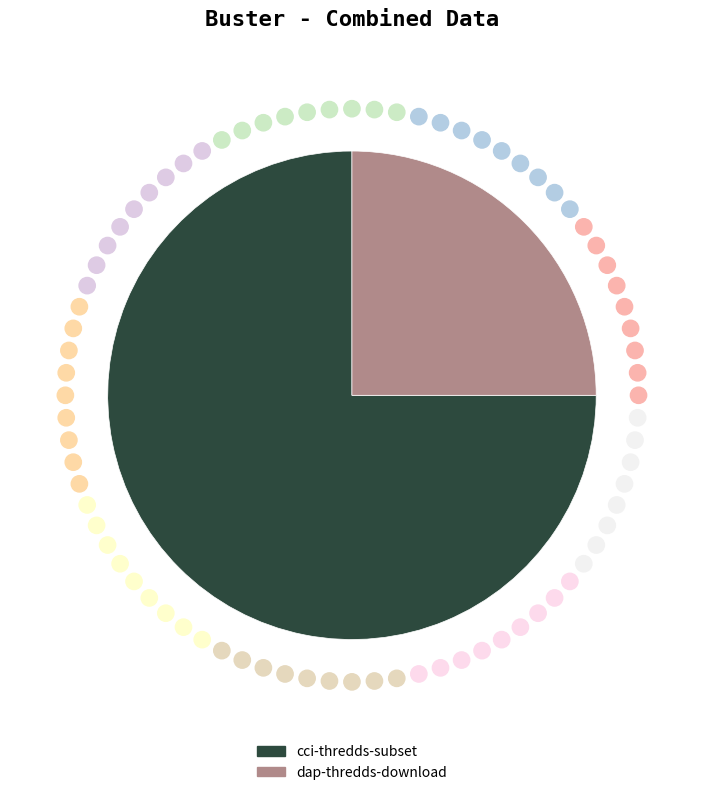

Does any single category account for the majority?

Yes